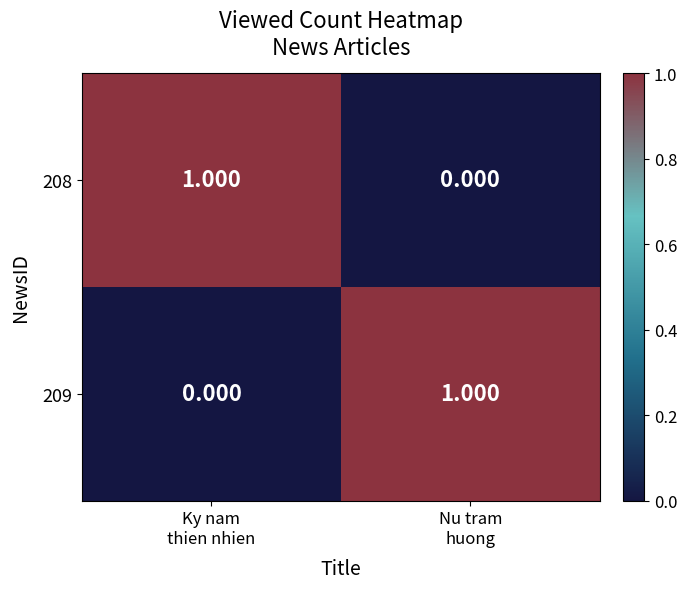

How many values in the 209 series are below 1?

1